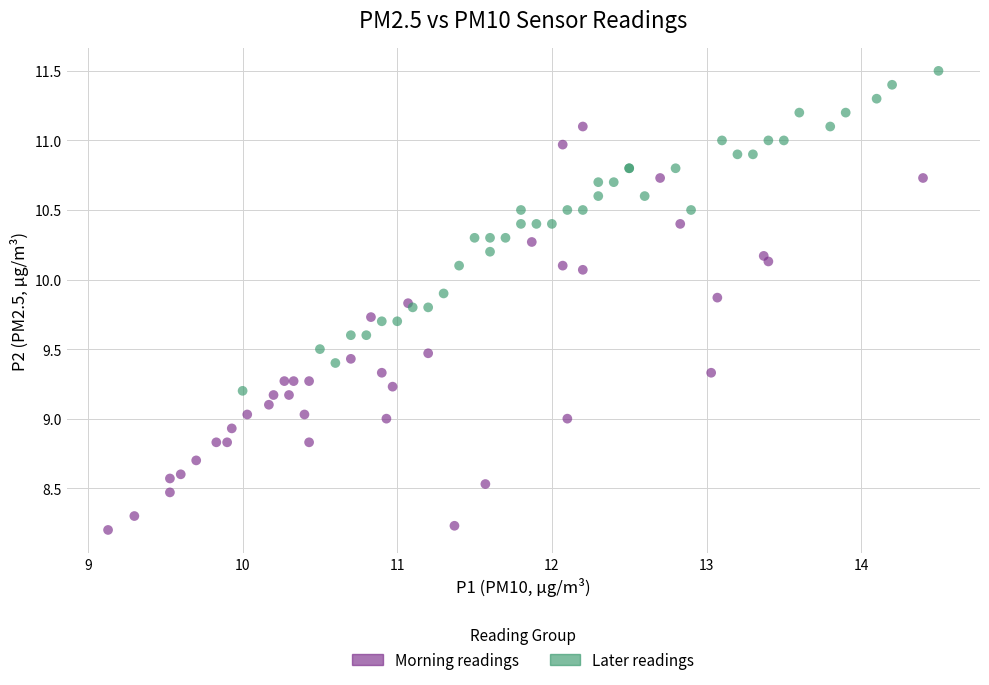

Which series reaches the maximum Y coordinate?

Later readings